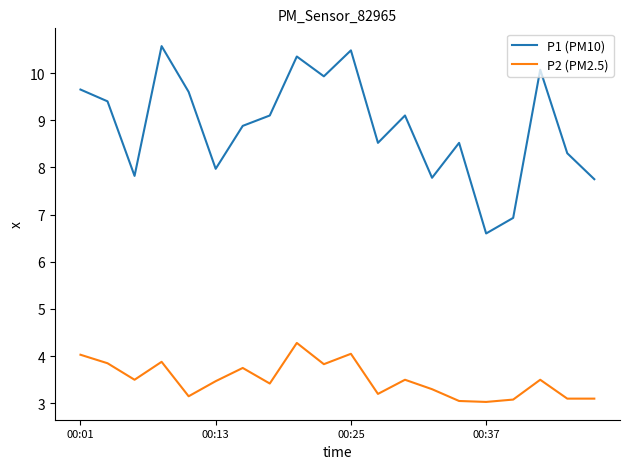

What is the highest value of the P1 (PM10) series?

10.6